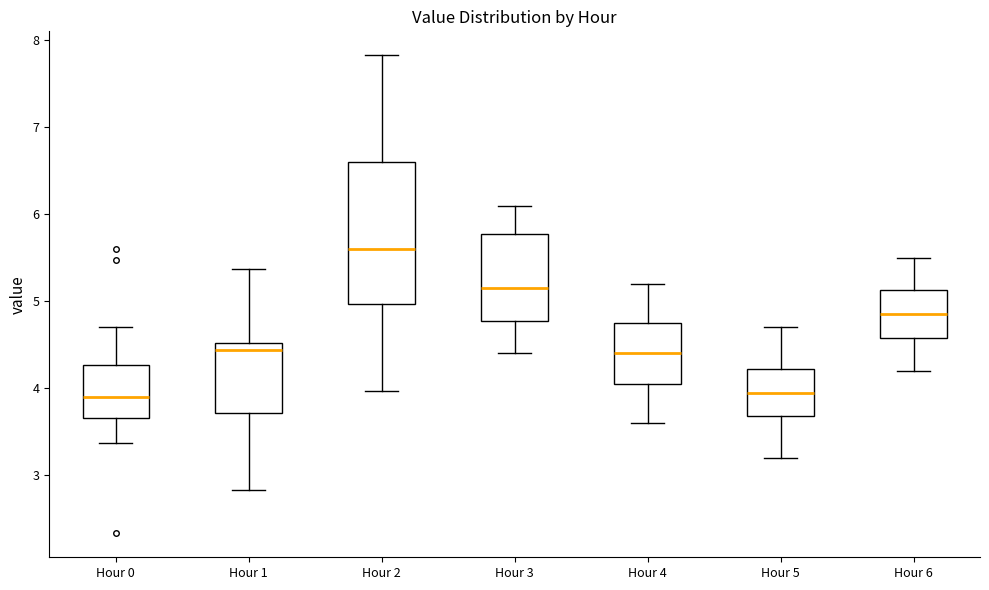

Reading left to right, read every box against the y-axis: the position of its median line, the range the box covers, and the ends of its whiskers. The values are not printed on the chart, so give them approximately, as read against the axis.

Hour 0: median 3.9, box 3.7 to 4.3, whiskers 3.4 to 4.7
Hour 1: median 4.4, box 3.7 to 4.5, whiskers 2.8 to 5.4
Hour 2: median 5.6, box 5.0 to 6.6, whiskers 4.0 to 7.8
Hour 3: median 5.2, box 4.8 to 5.8, whiskers 4.4 to 6.1
Hour 4: median 4.4, box 4.1 to 4.8, whiskers 3.6 to 5.2
Hour 5: median 4.0, box 3.7 to 4.2, whiskers 3.2 to 4.7
Hour 6: median 4.9, box 4.6 to 5.1, whiskers 4.2 to 5.5